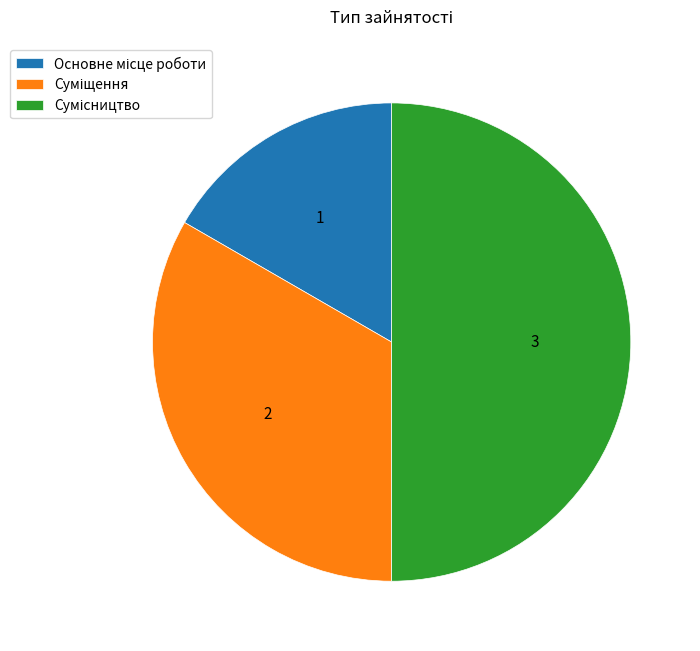

How much of the chart is everything except Основне місце роботи?

83.3%